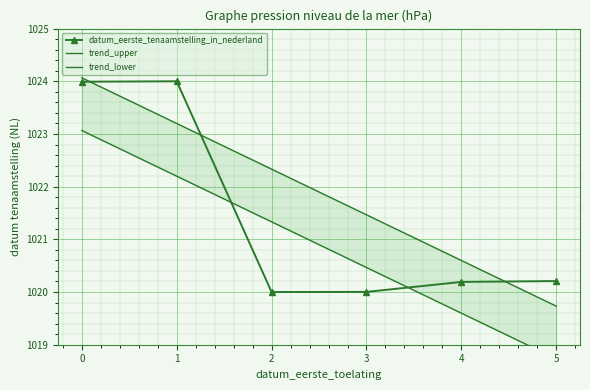

What is the value of the trend_lower point at the 6th from the left?

1018.7